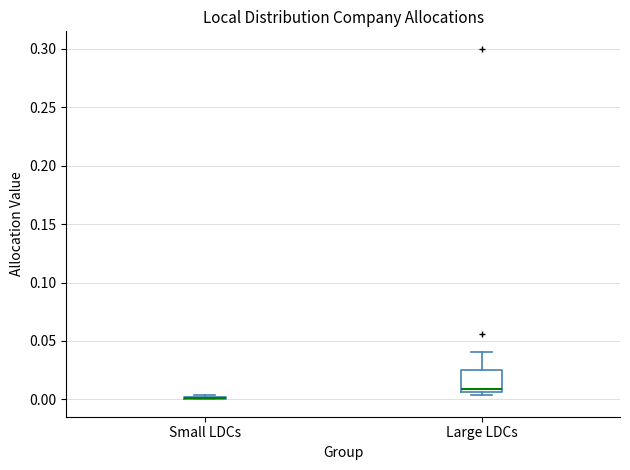

Which box is the tallest, from its lower edge to its upper edge?

Large LDCs